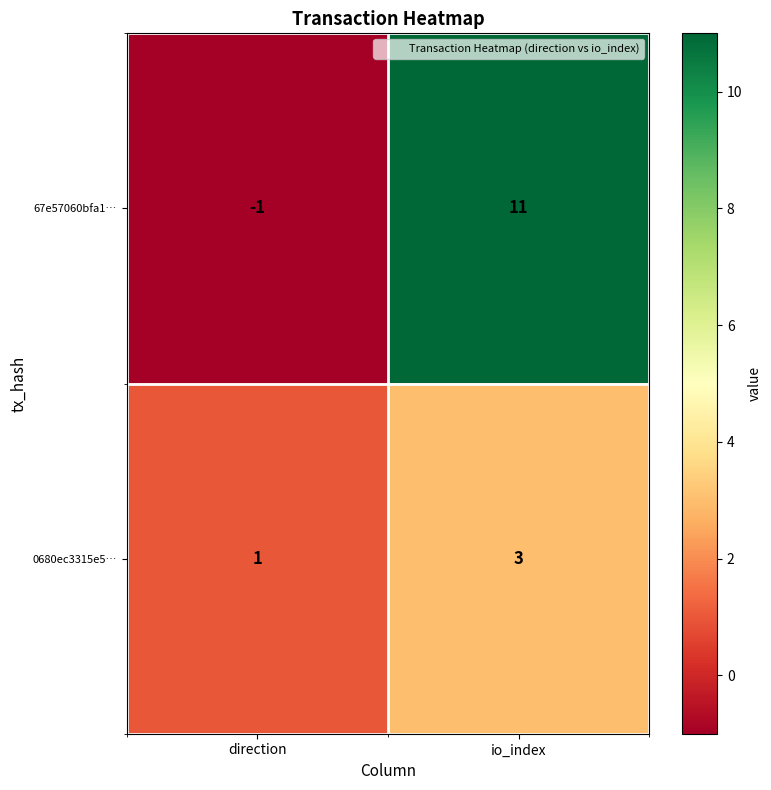

What is the total value across all series at io_index?

14